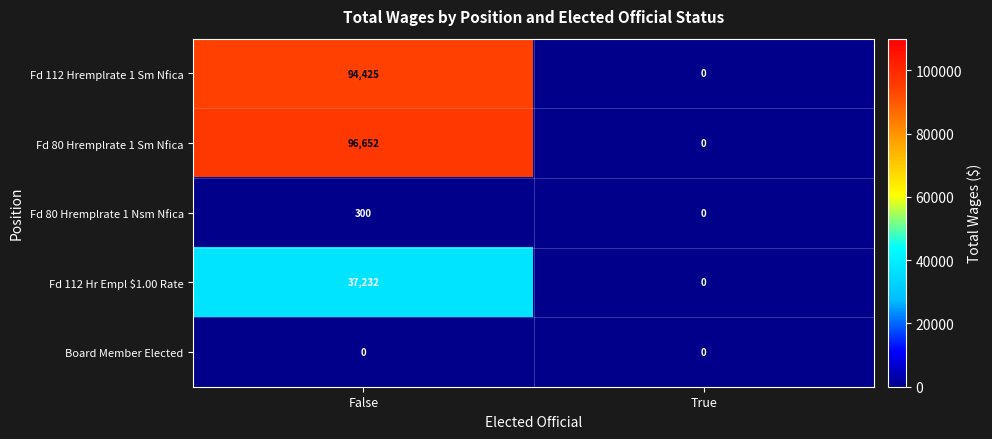

Is it true that Fd 112 Hr Empl $1.00 Rate equals 24451 at False?

False